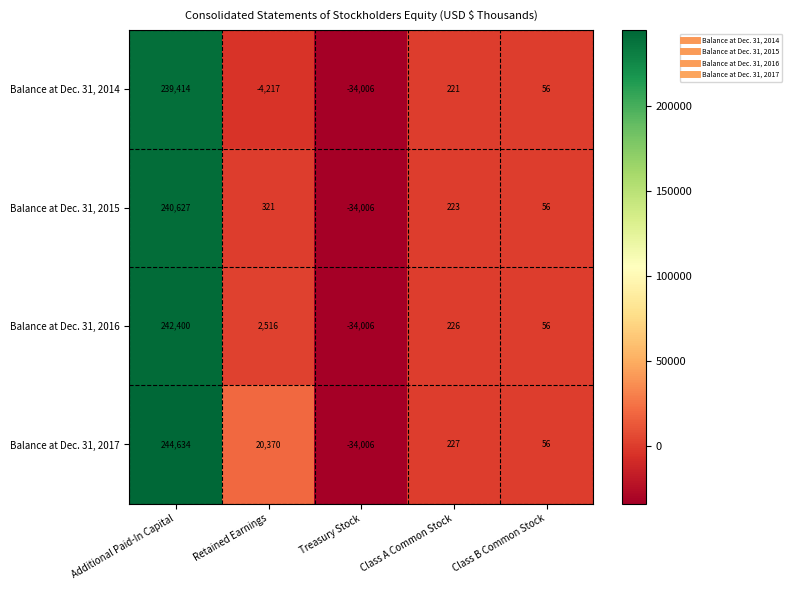

Is the value of Balance at Dec. 31, 2015 at Additional Paid-In Capital greater than the value of Balance at Dec. 31, 2014 at Class A Common Stock?

Yes